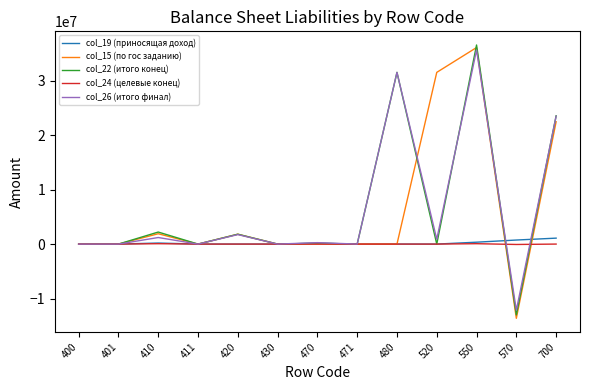

At which category is the sum across all series the highest?

550